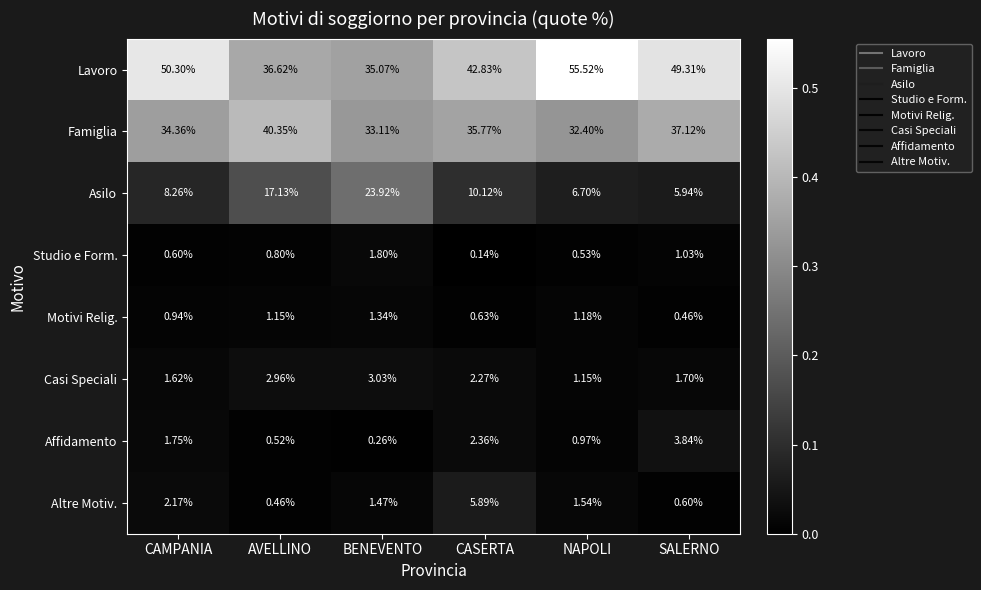

Which series has the largest total across all categories?

Lavoro